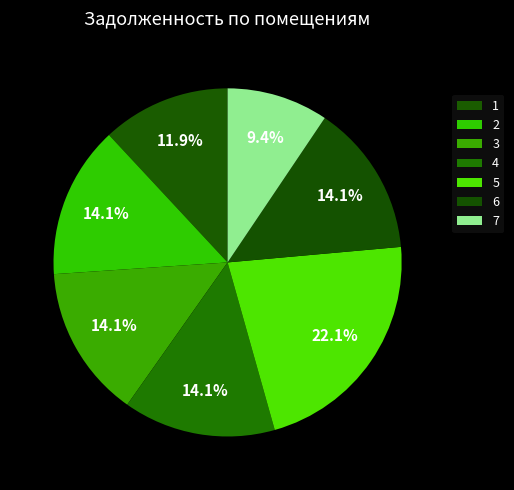

Count the number of slices in the pie.

7